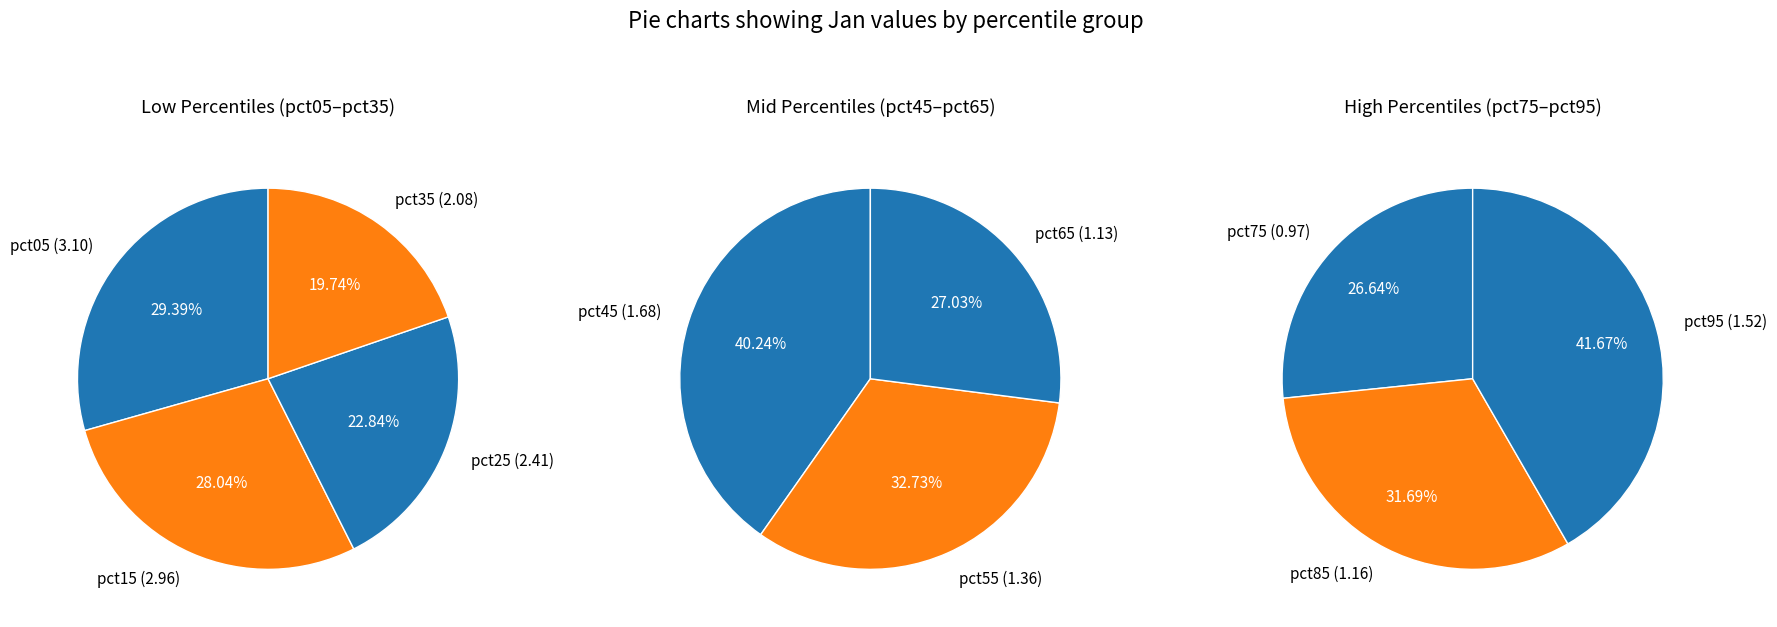

Which category has the smallest portion of the pie?

pct75